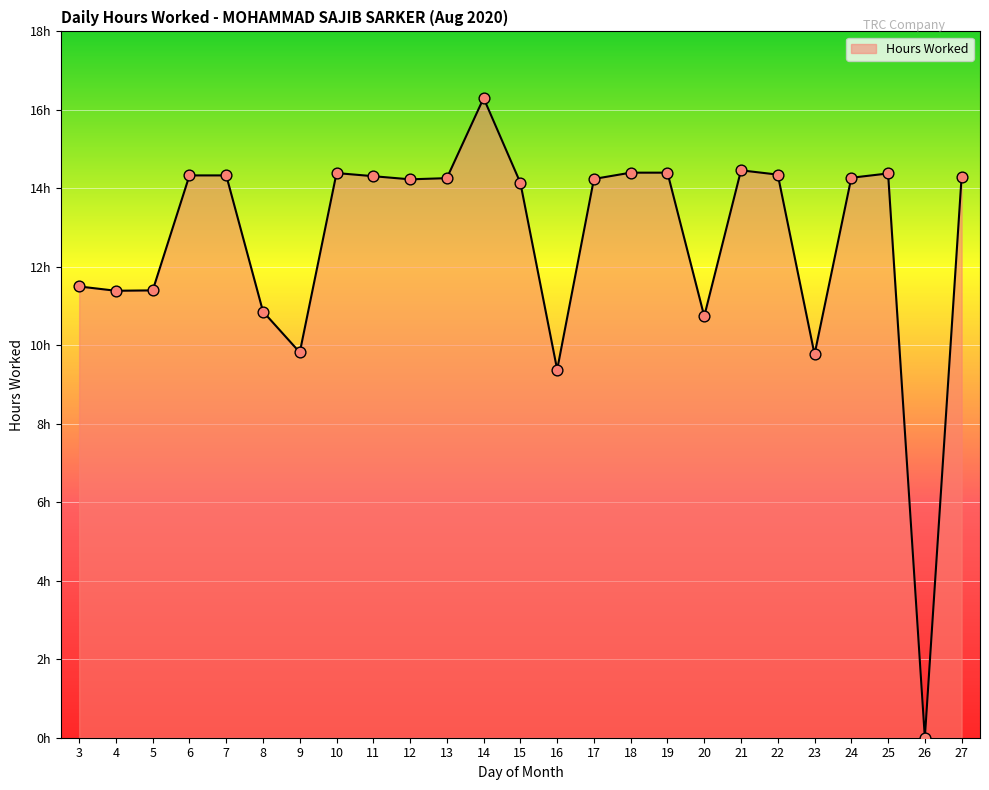

Between 26 and 21, which is larger?

21